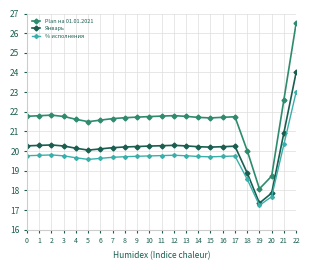

Rank the series by their average value, from lowest to highest.

% исполнения, Январь, Plan на 01.01.2021